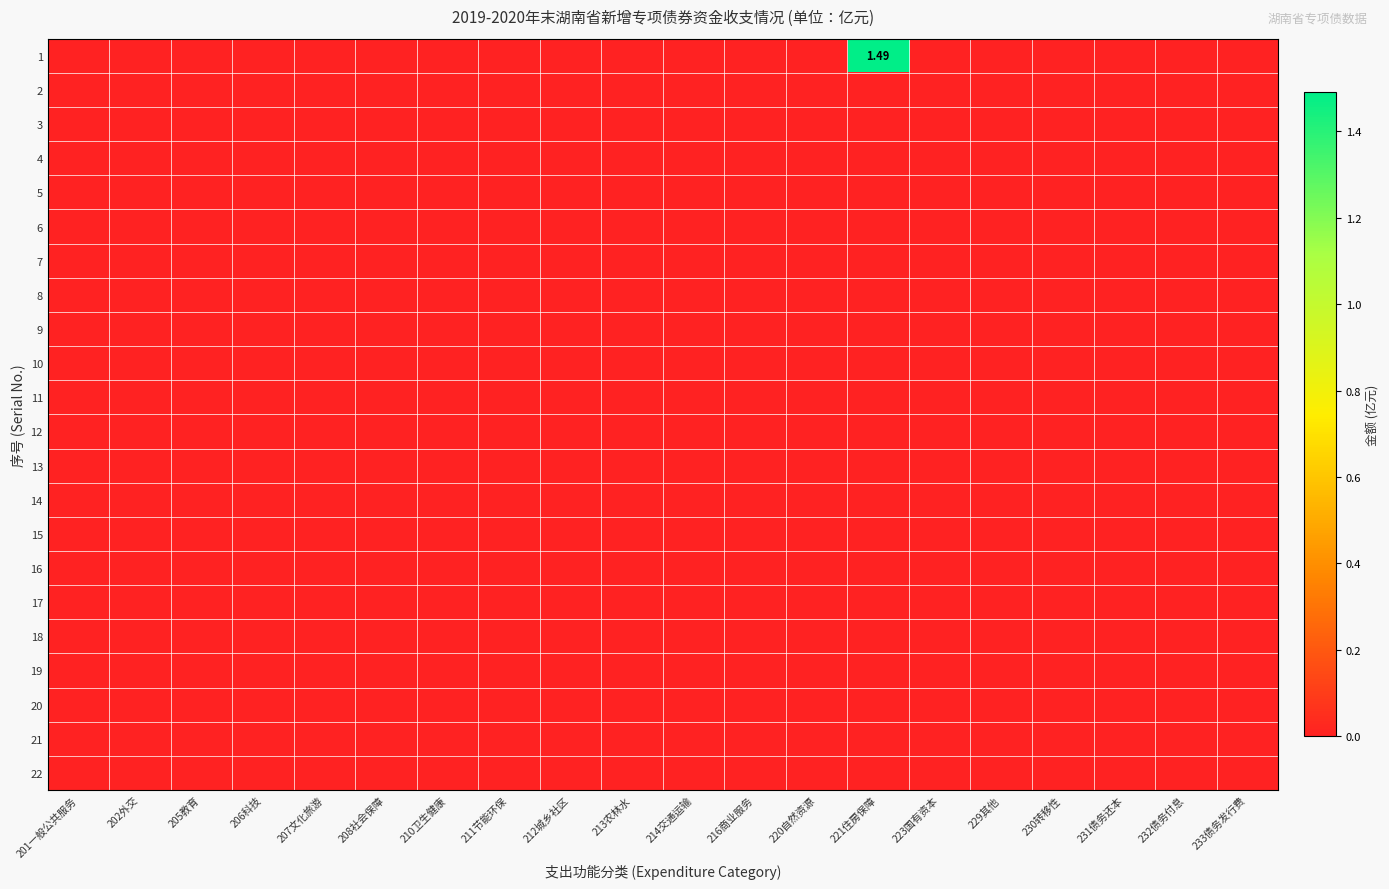

At which label is 3 closest to 0?

201一般公共服务